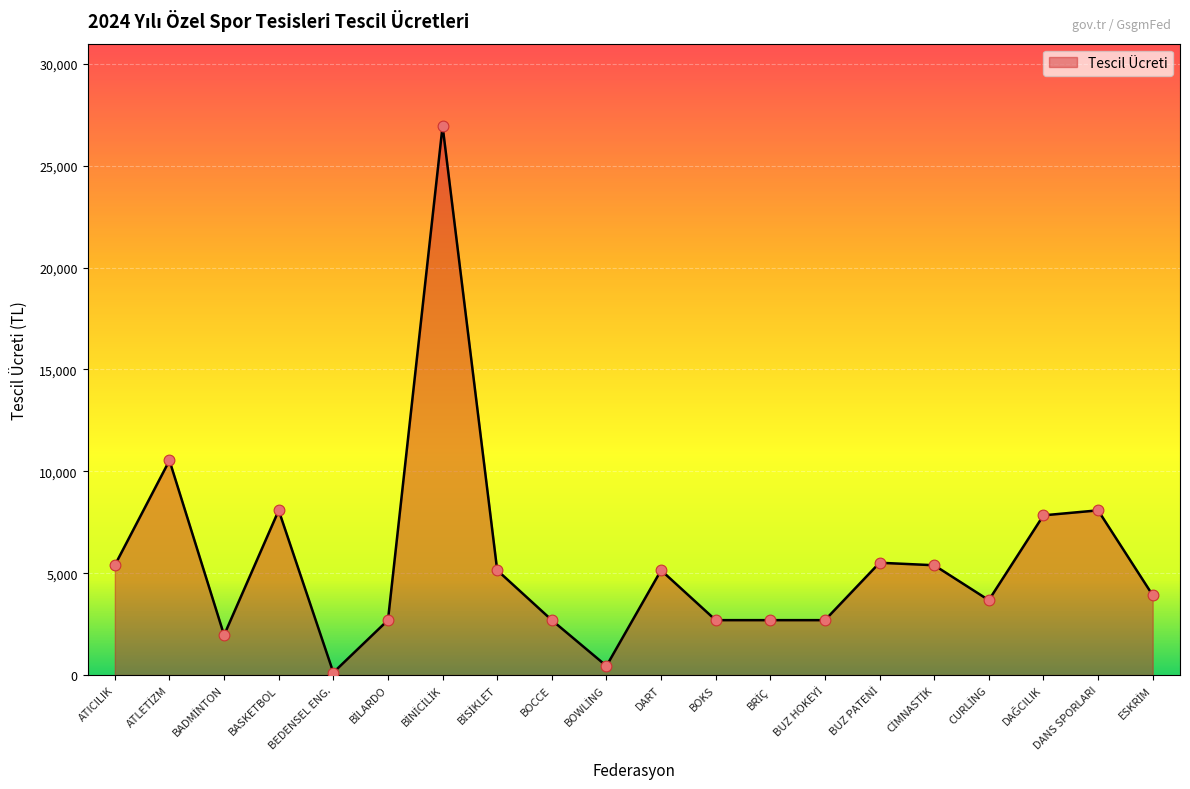

What is the difference between the maximum and minimum values?

26827